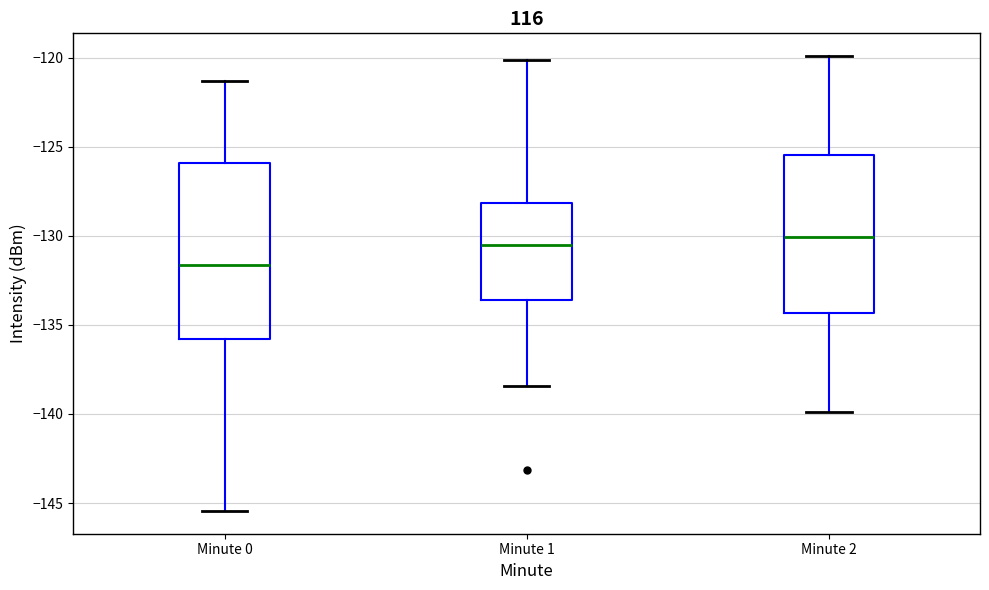

Which box's median line is the lowest?

Minute 0